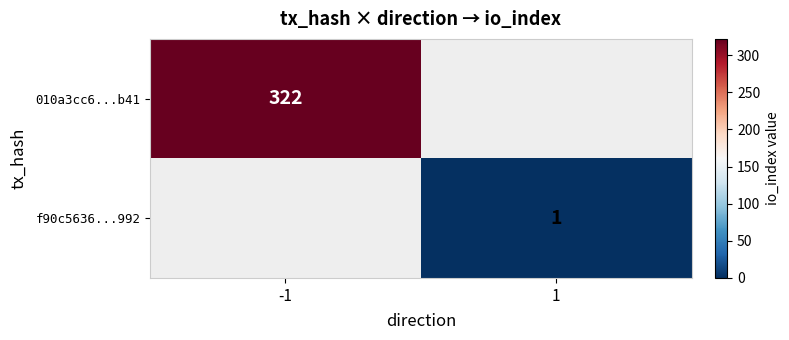

The f90c5636...992 series shows 1 at 1. True or false?

True